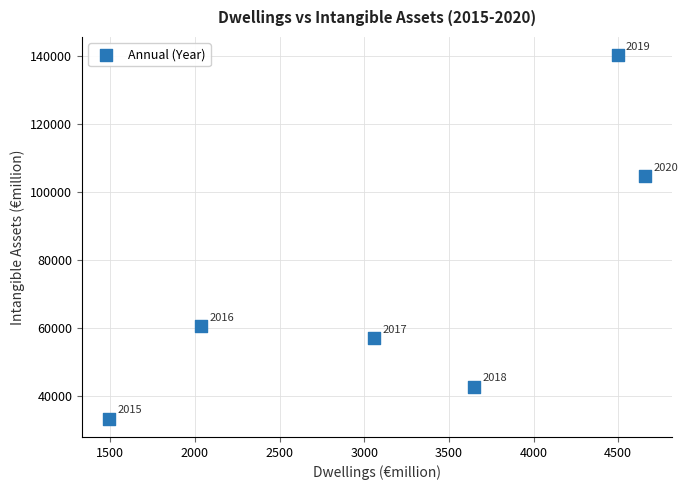

What is the average Y value?

73151.7